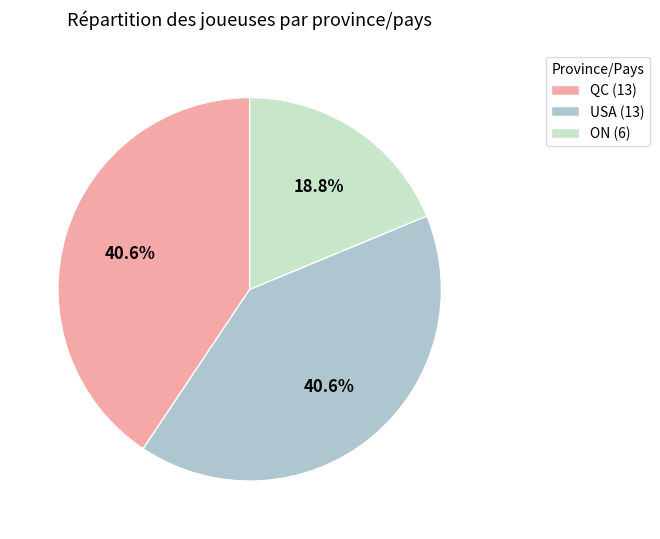

True or false: ON accounts for 24% of the total.

False